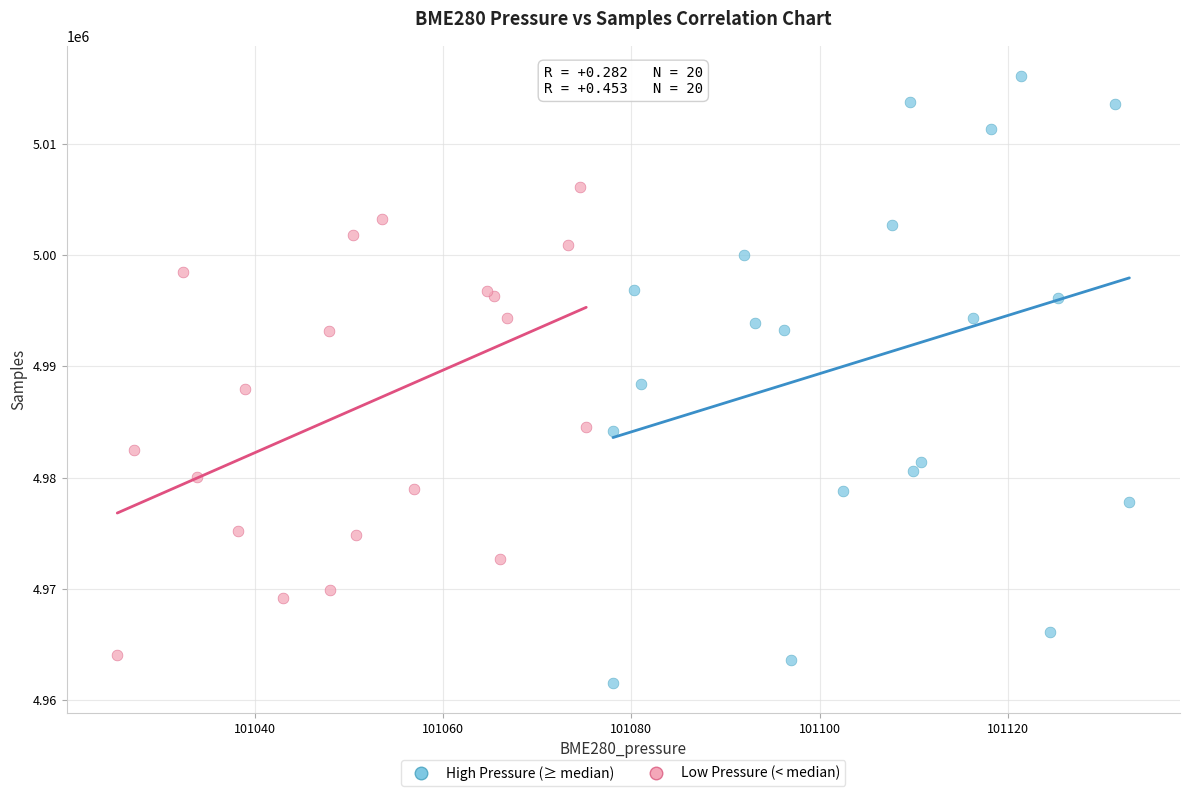

Which series has the largest Y range (max minus min)?

High Pressure (≥ median)